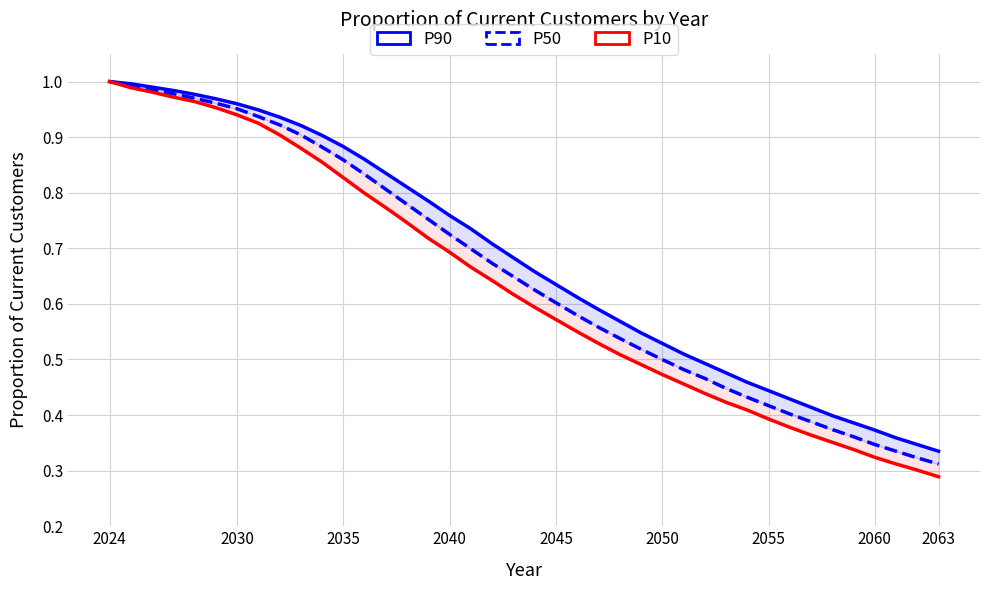

What is the value of the P10 point at the 24th from the left?

0.5